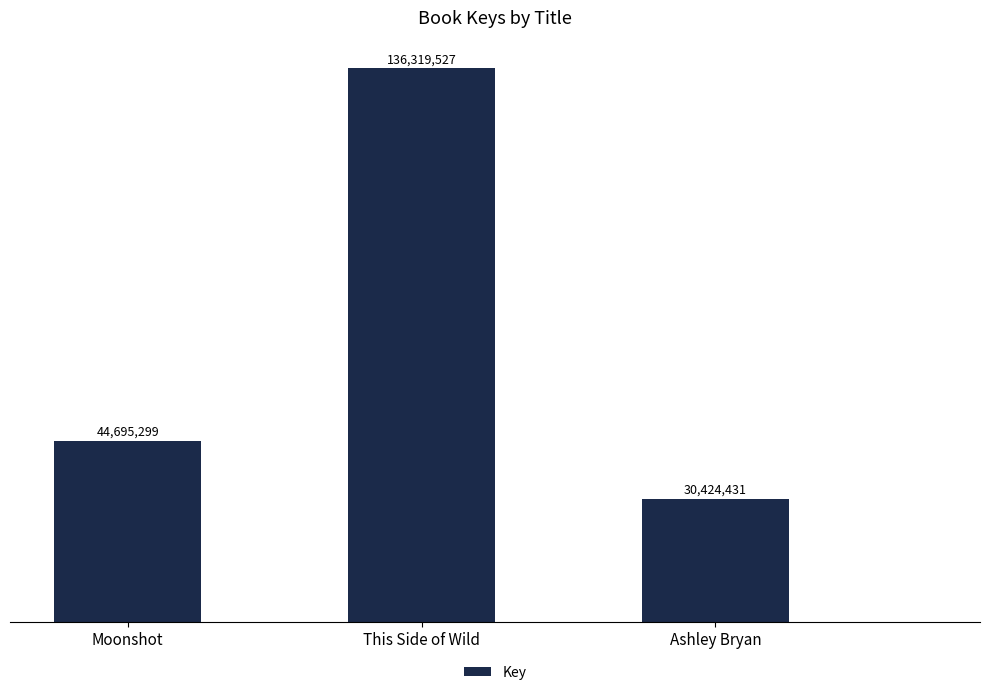

Does the chart contain any negative values?

No